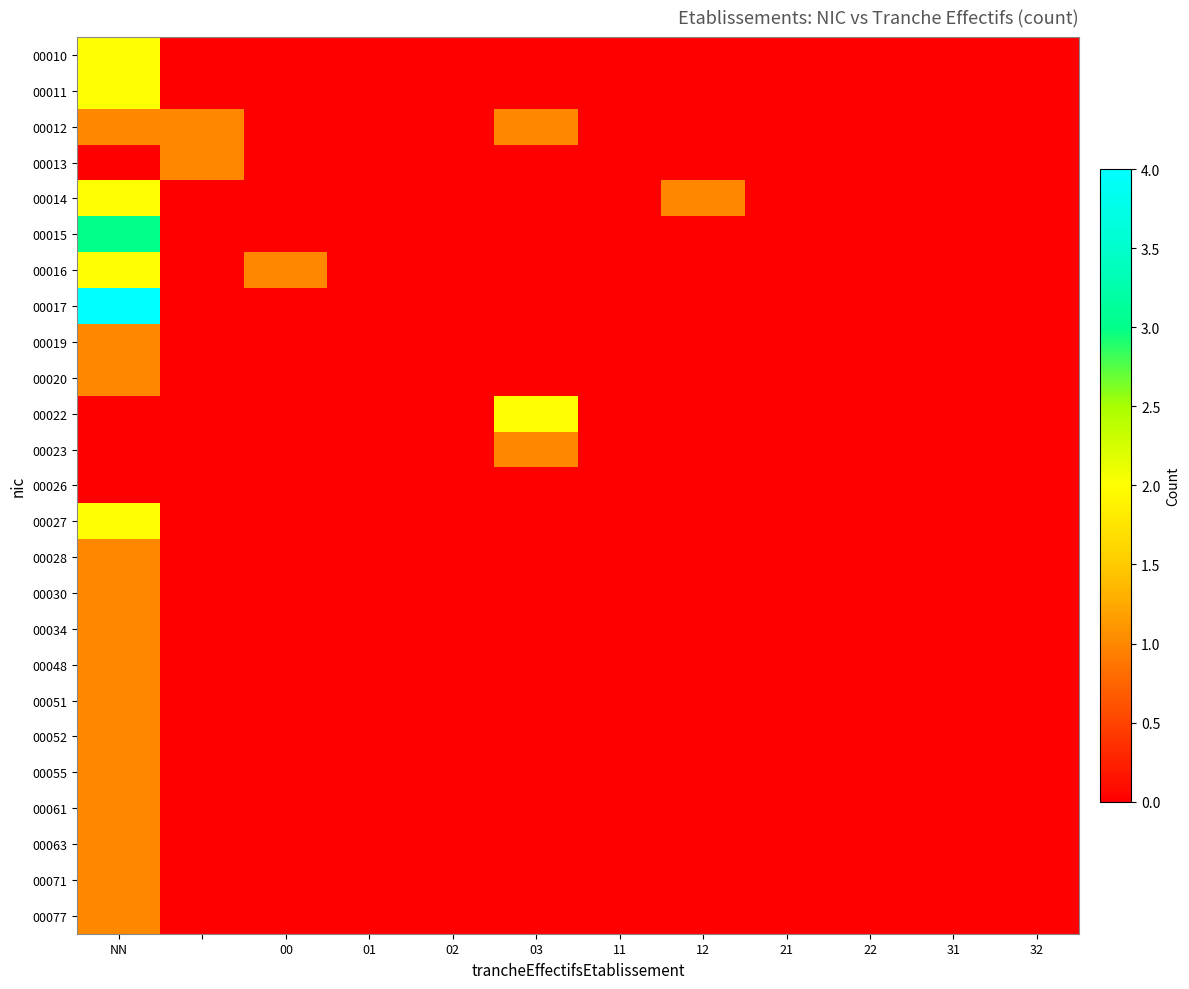

How many categories are shown in the chart?

12